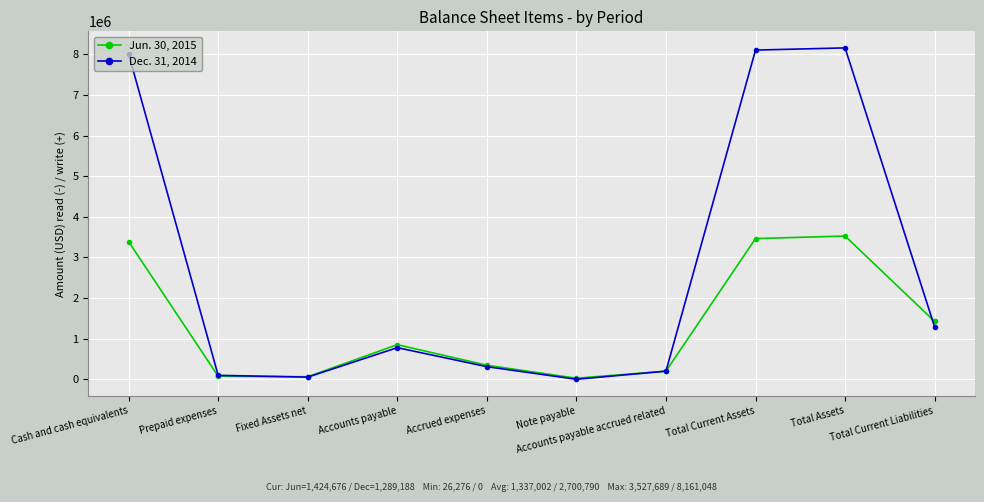

Which series has the largest total across all categories?

Dec. 31, 2014